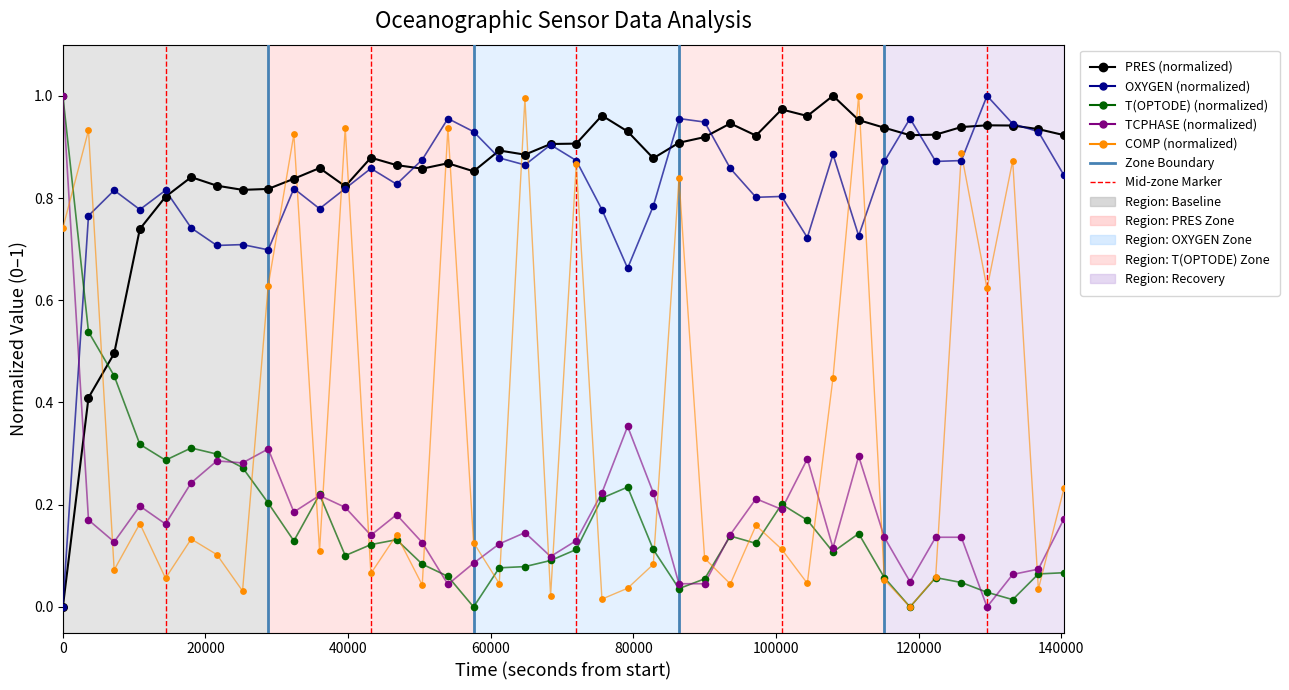

Which series ends up on top after the final intersection of OXYGEN (normalized) and T(OPTODE) (normalized)?

OXYGEN (normalized)